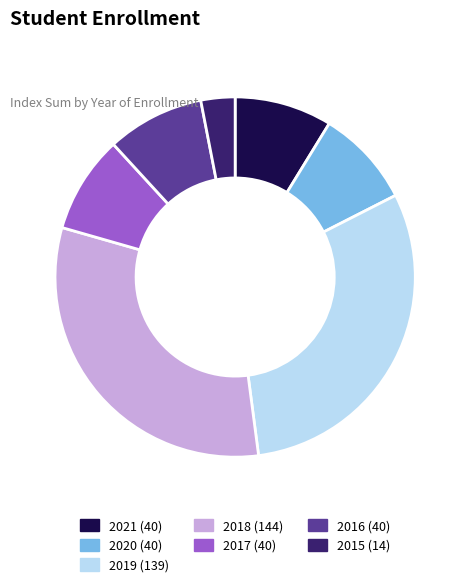

The 2016 slice represents 21% of the pie. True or false?

False